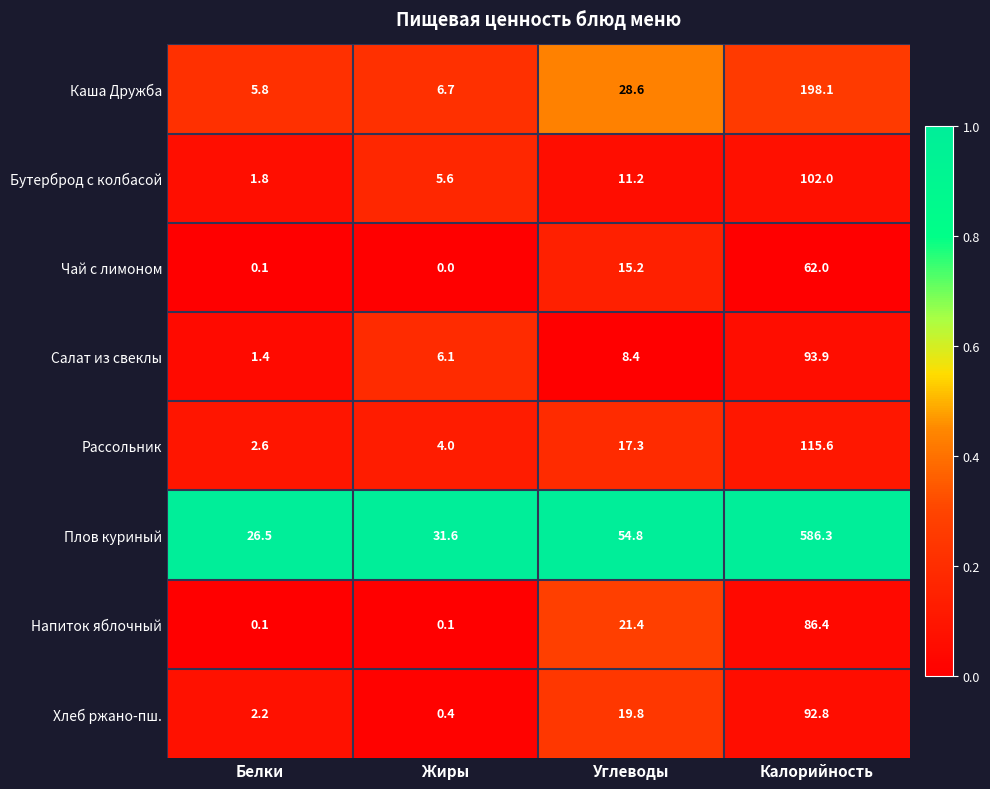

Rank the series by their maximum value, from lowest to highest.

Чай с лимоном, Напиток яблочный, Хлеб ржано-пш., Салат из свеклы, Бутерброд с колбасой, Рассольник, Каша Дружба, Плов куриный